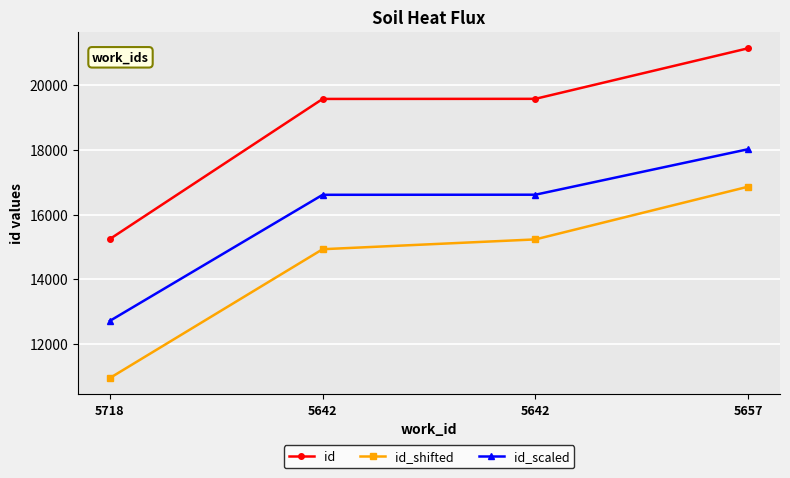

What are all the series names shown in the legend?

id, id_shifted, id_scaled